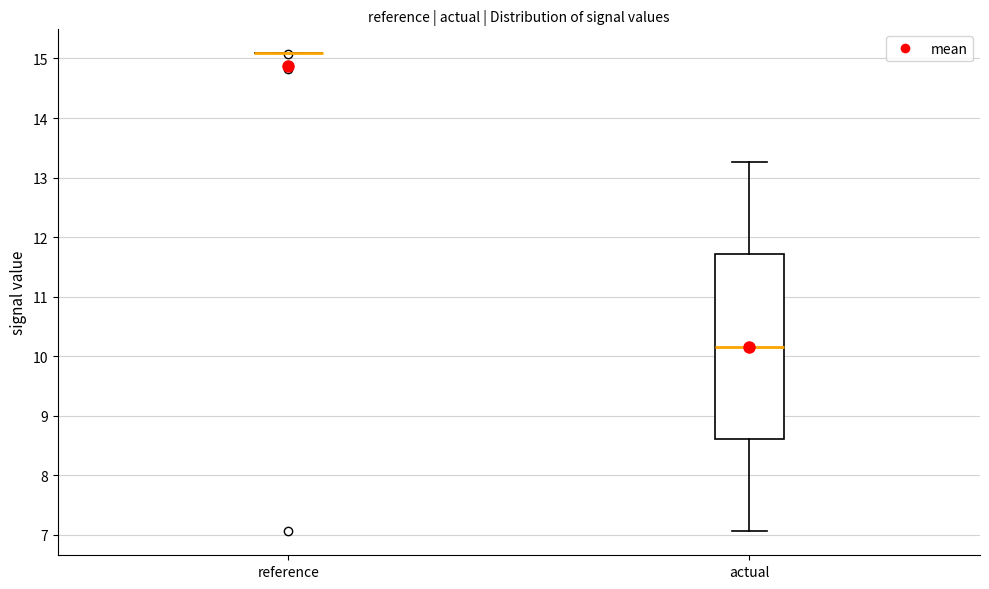

Comparing the boxes themselves (not the whiskers), which one is the tallest?

actual